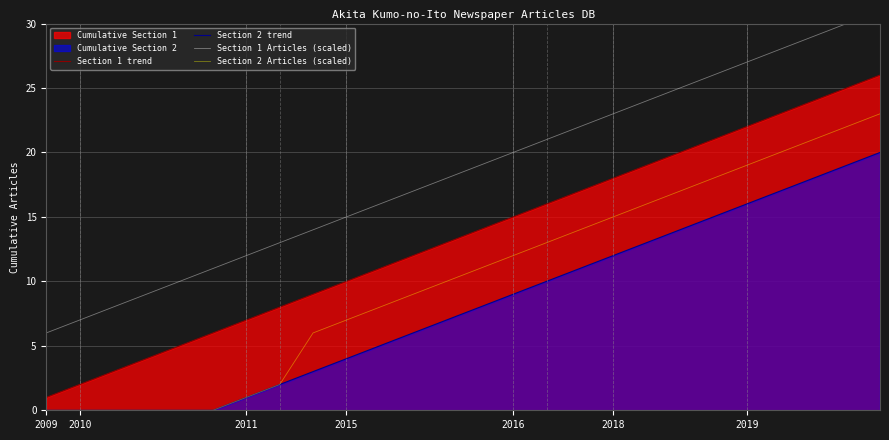

True or false: Section 1 trend and Section 2 trend intersect in this chart.

False